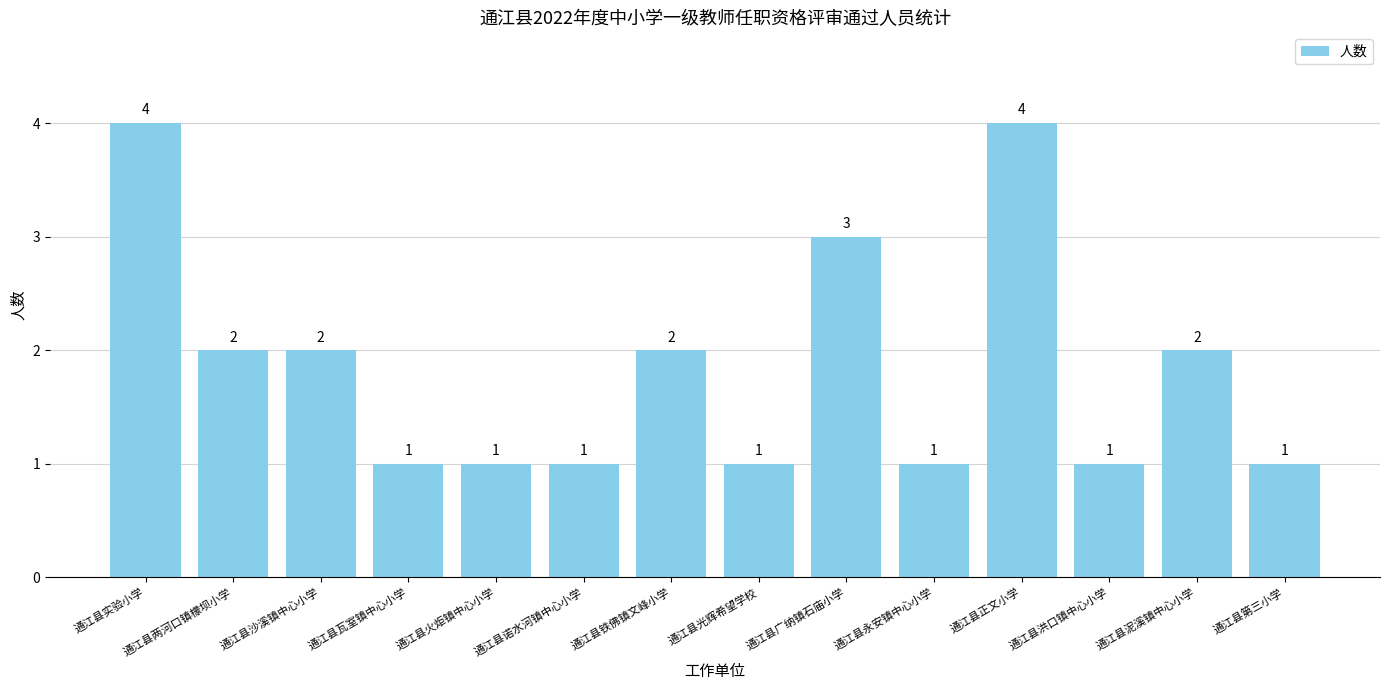

What is the label of the 12th bar from the left?

通江县洪口镇中心小学